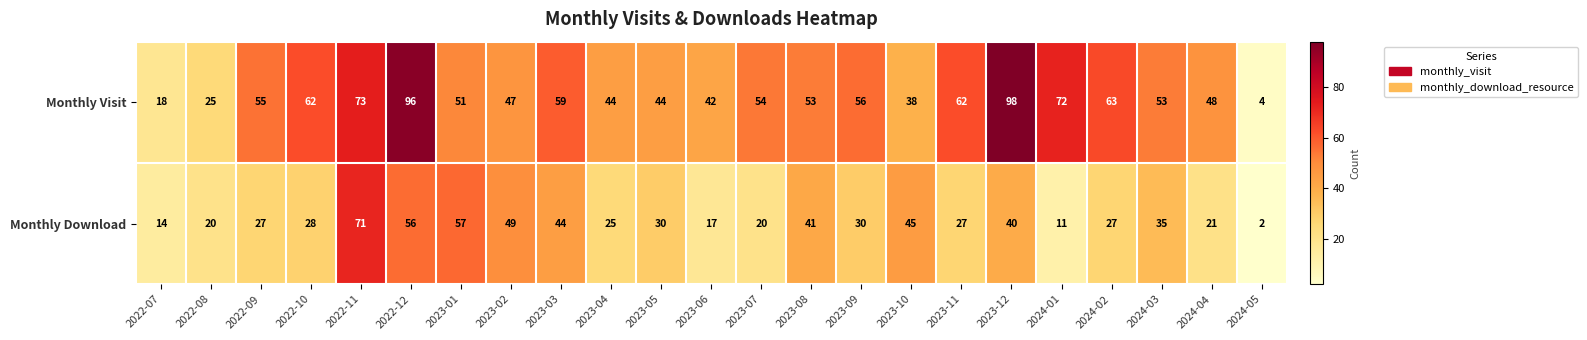

Between 2023-05 and 2024-02, which series saw the biggest shift?

Monthly Visit